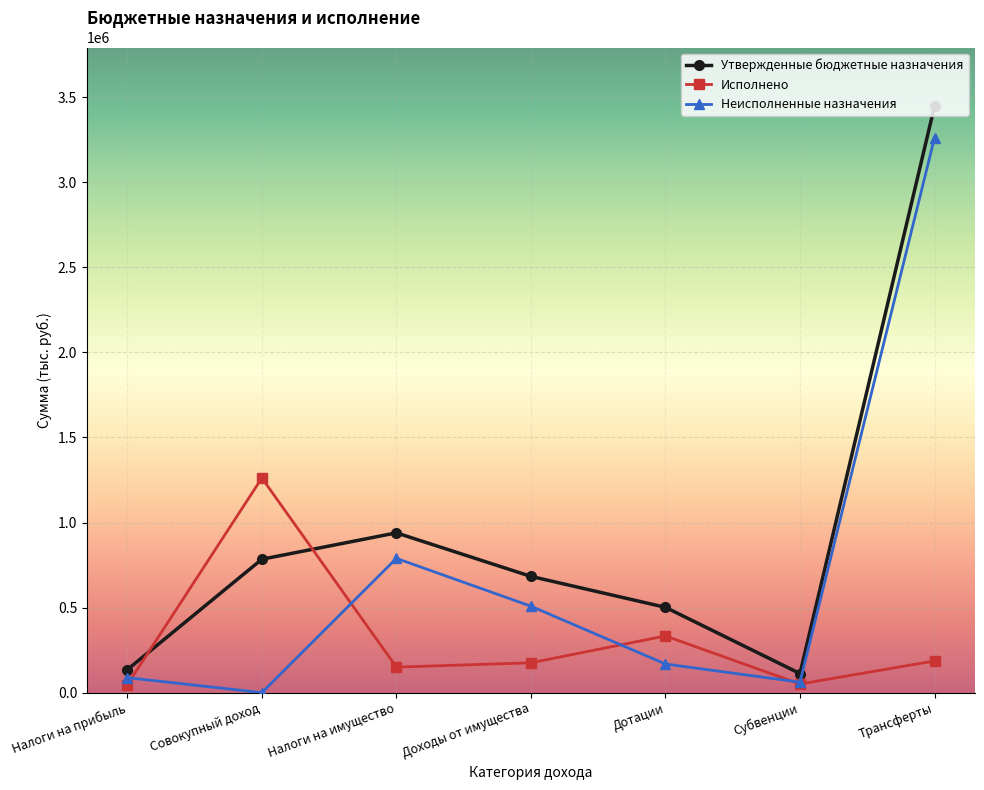

How many data points in Исполнено are above 175341?

4